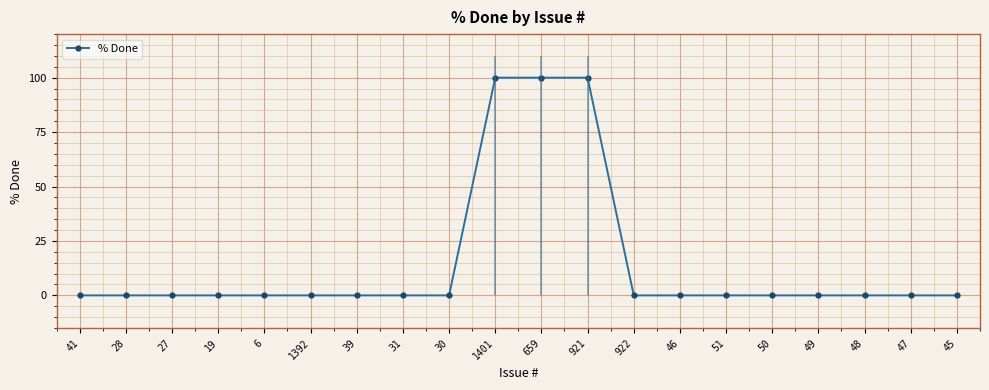

What is the average value?

15